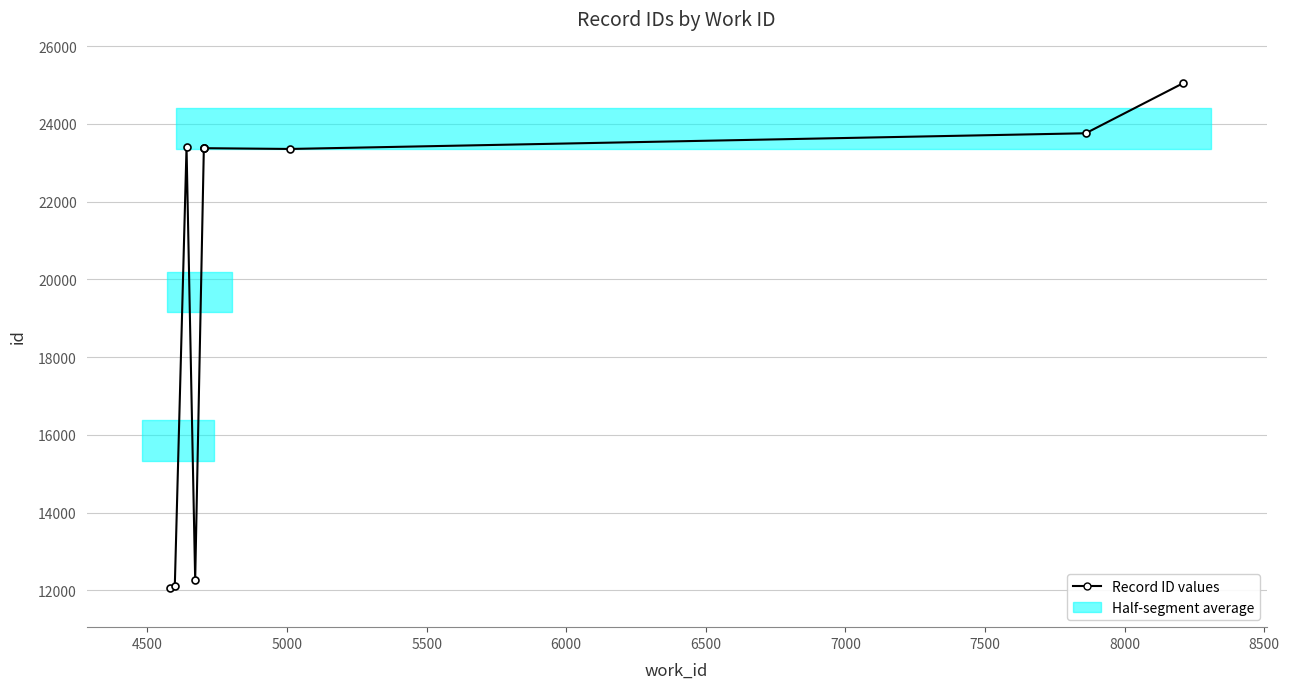

What is the smallest value displayed?

12053